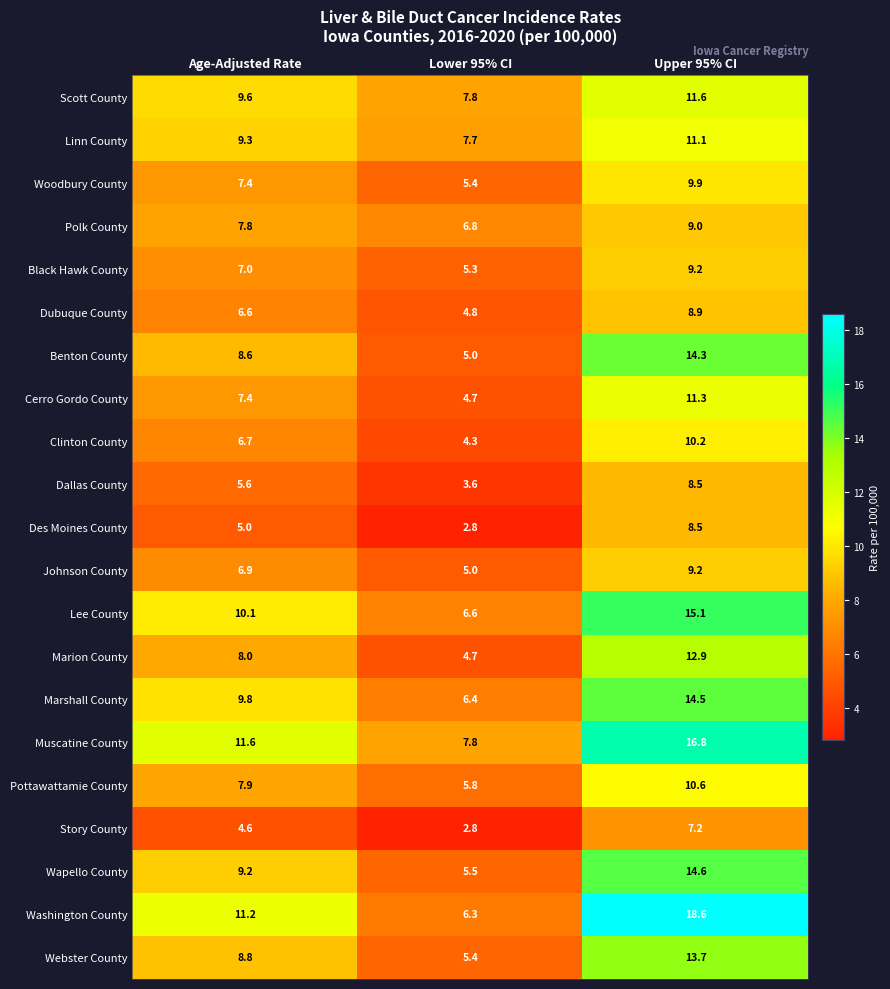

The value of Marion County at Lower 95% CI is 4.7. True or false?

True